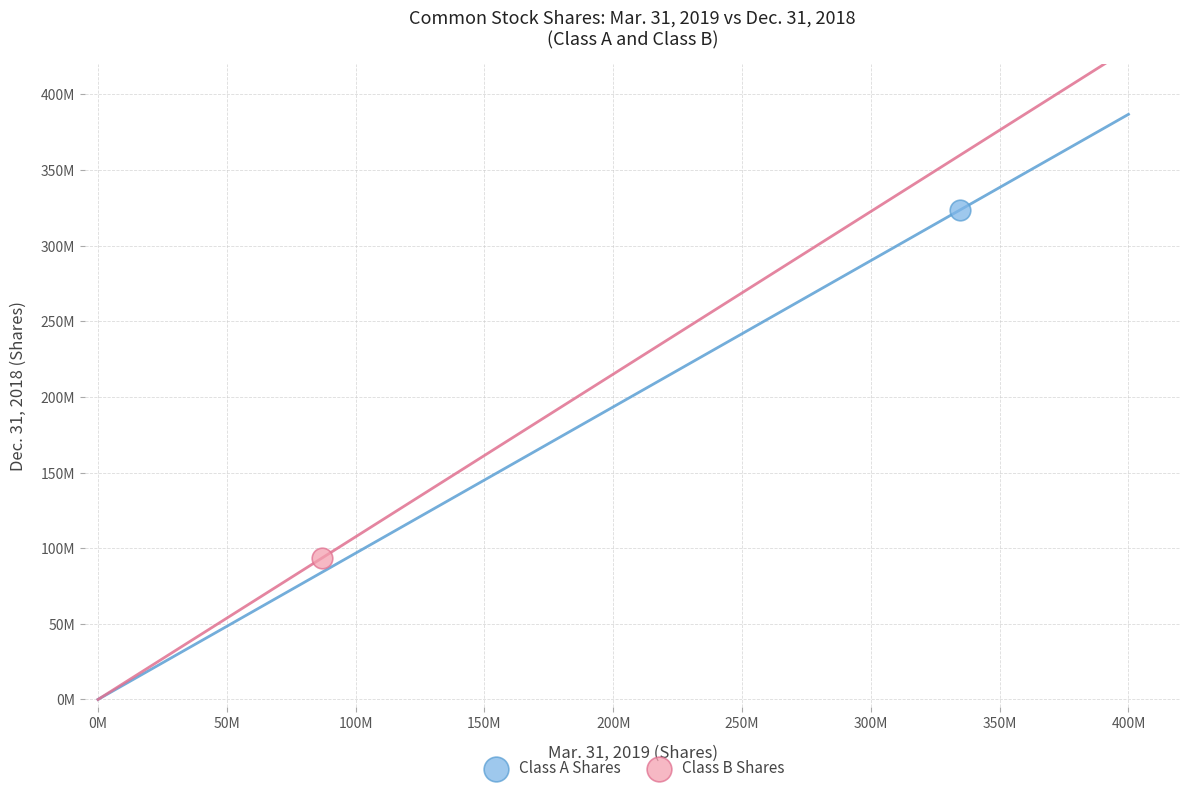

What are all the series names shown in the legend?

Class A Shares, Class B Shares